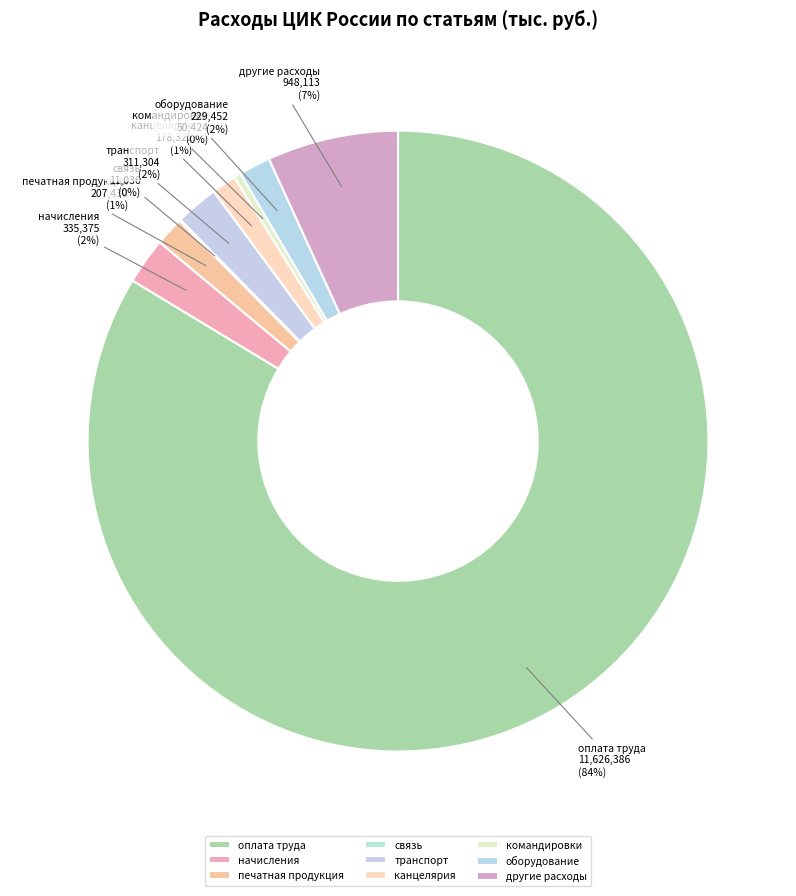

Do начисления and канцелярия together represent more than half of the pie?

No